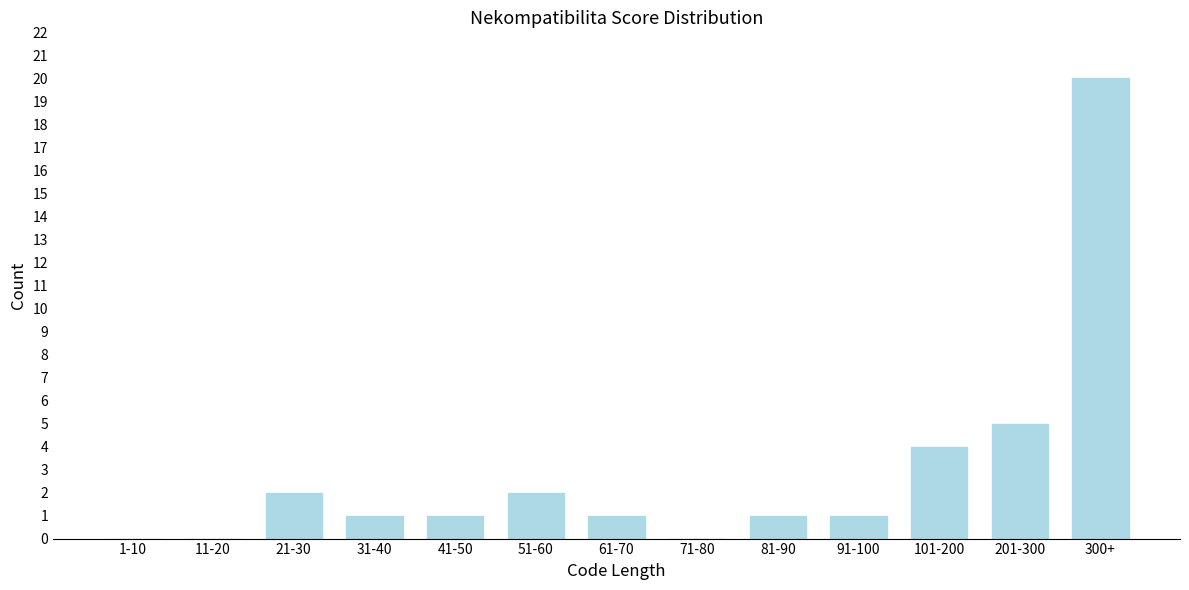

Reading right to left, extract all data points from this chart.

300+=20	201-300=5	101-200=4	91-100=1	81-90=1	71-80=0	61-70=1	51-60=2	41-50=1	31-40=1	21-30=2	11-20=0	1-10=0